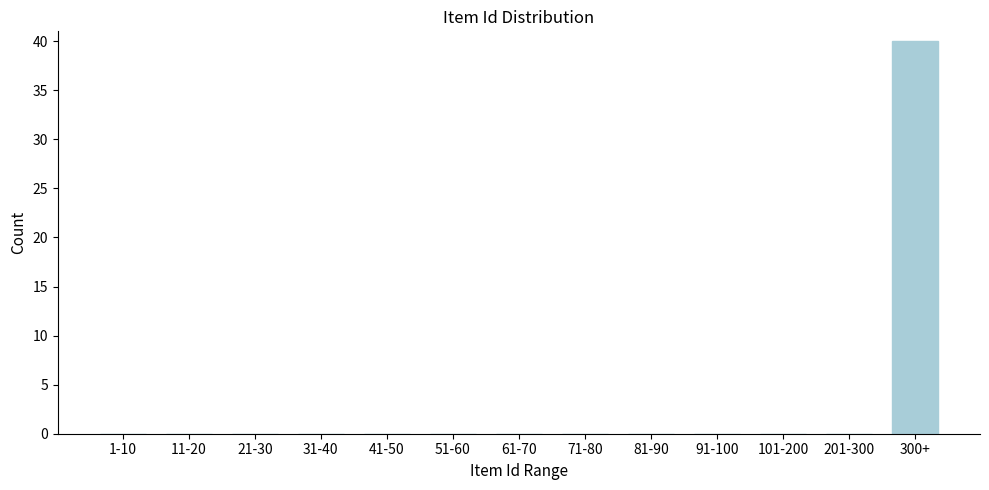

Reading right to left, list all the values displayed in this chart.

300+=40	201-300=0	101-200=0	91-100=0	81-90=0	71-80=0	61-70=0	51-60=0	41-50=0	31-40=0	21-30=0	11-20=0	1-10=0